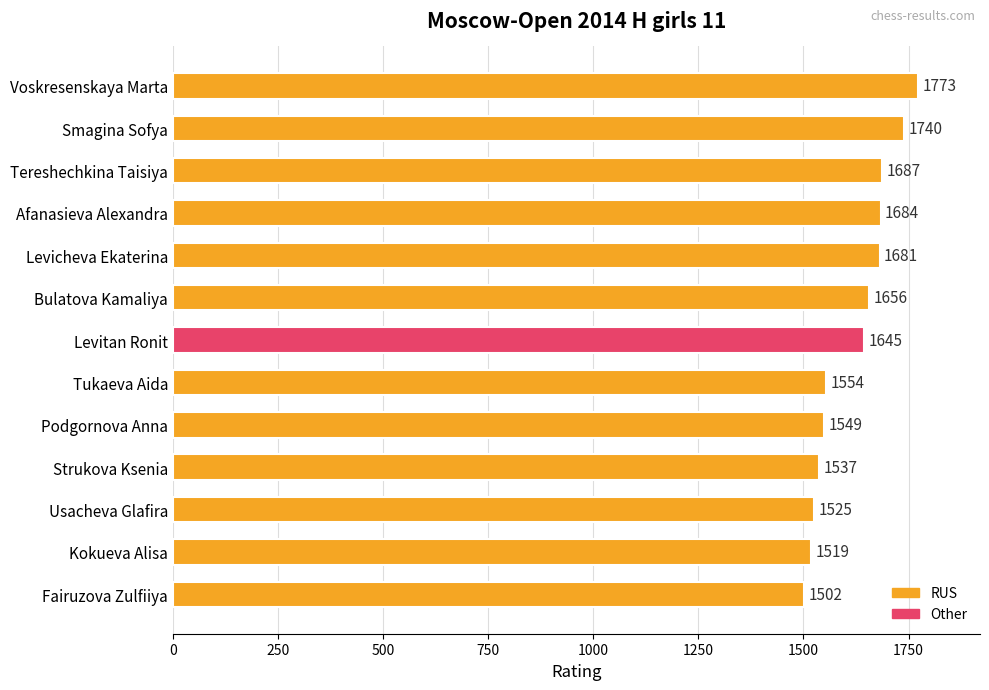

Approximately how many times larger is the value at Voskresenskaya Marta compared to Smagina Sofya?

1.0